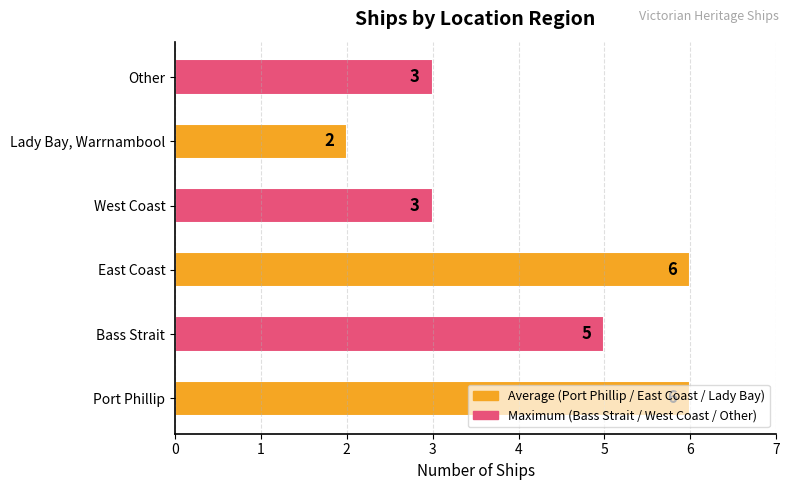

What is the sum of all values?

25